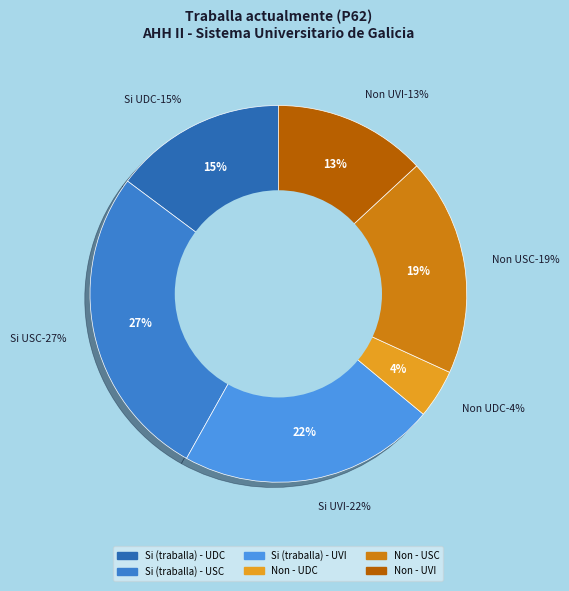

True or false: AAHH_II_USC accounts for 34% of the total.

False